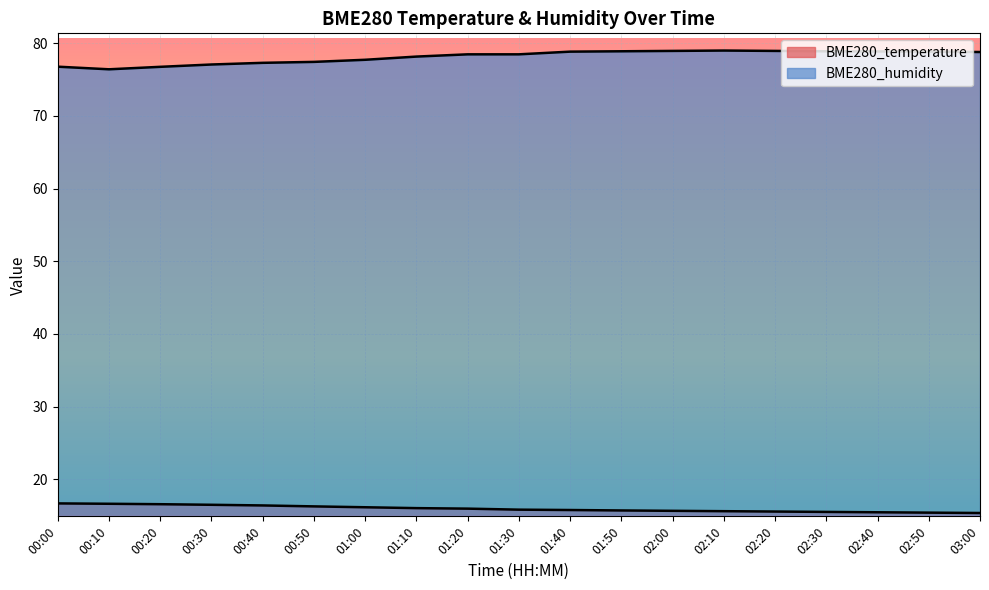

What is the difference between the second highest and second lowest values in the BME280_temperature series?

1.2